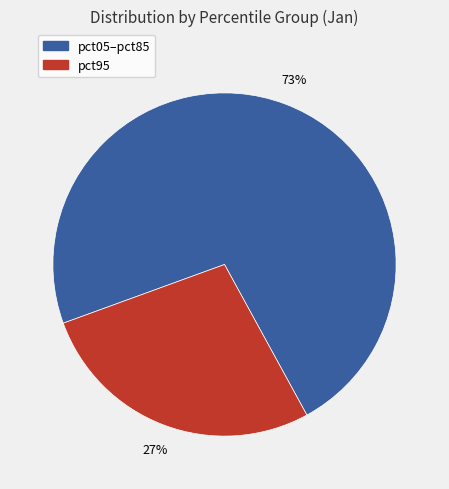

How many slices are in this pie chart?

2